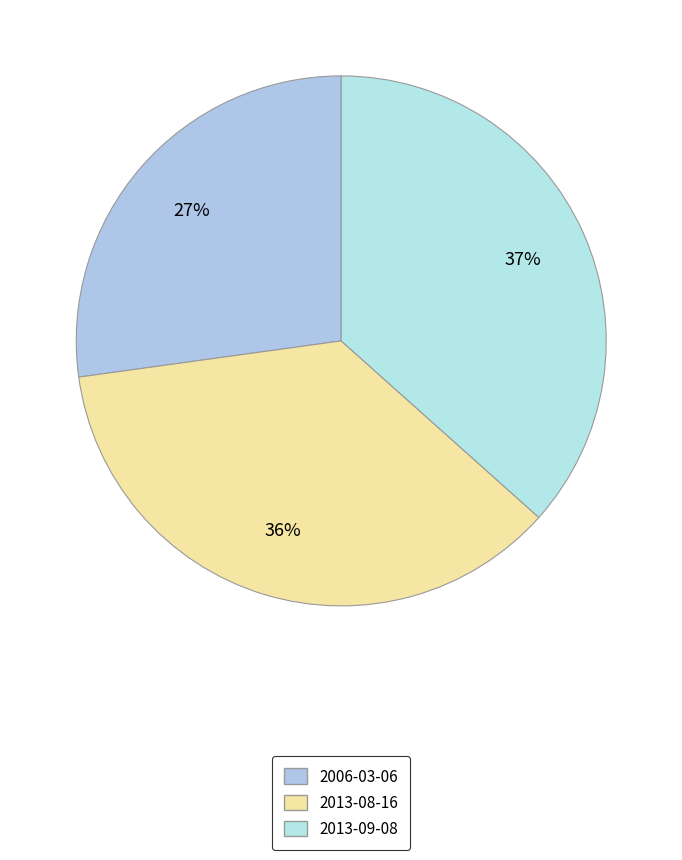

True or false: 2013-08-16 accounts for 50% of the total.

False